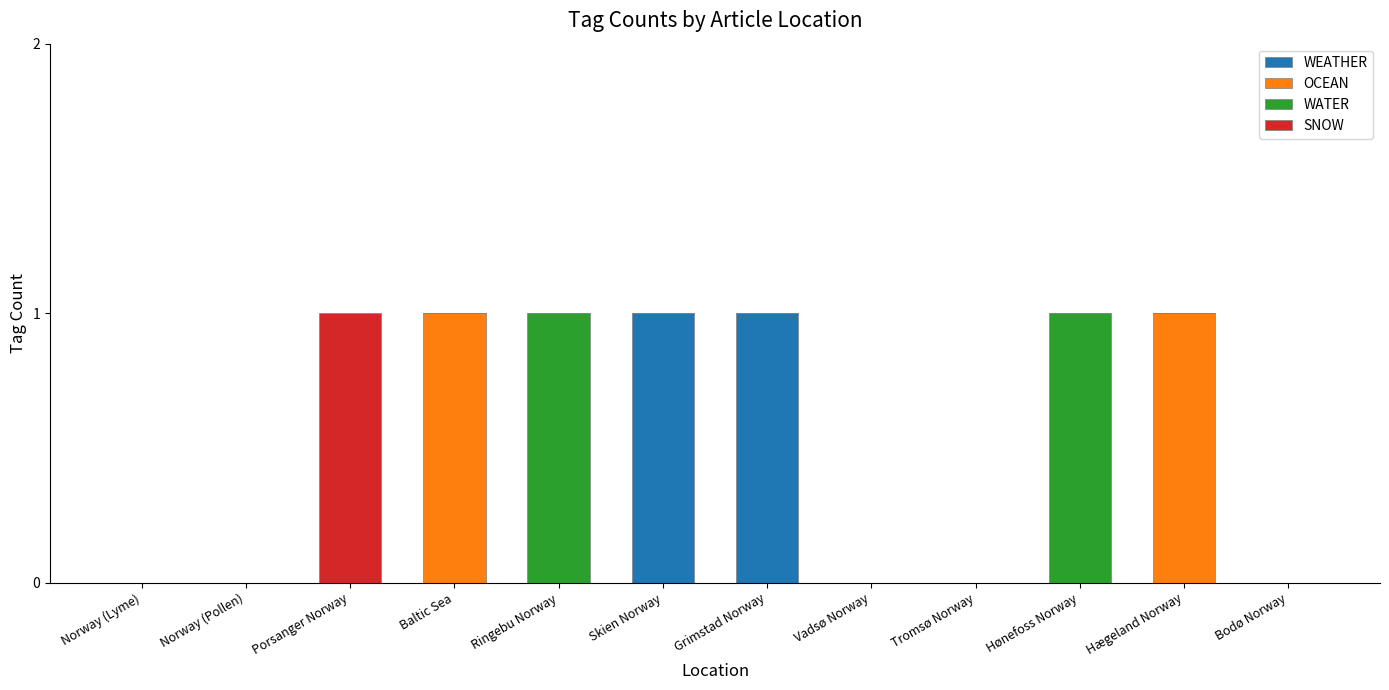

How many distinct data groups are displayed?

4